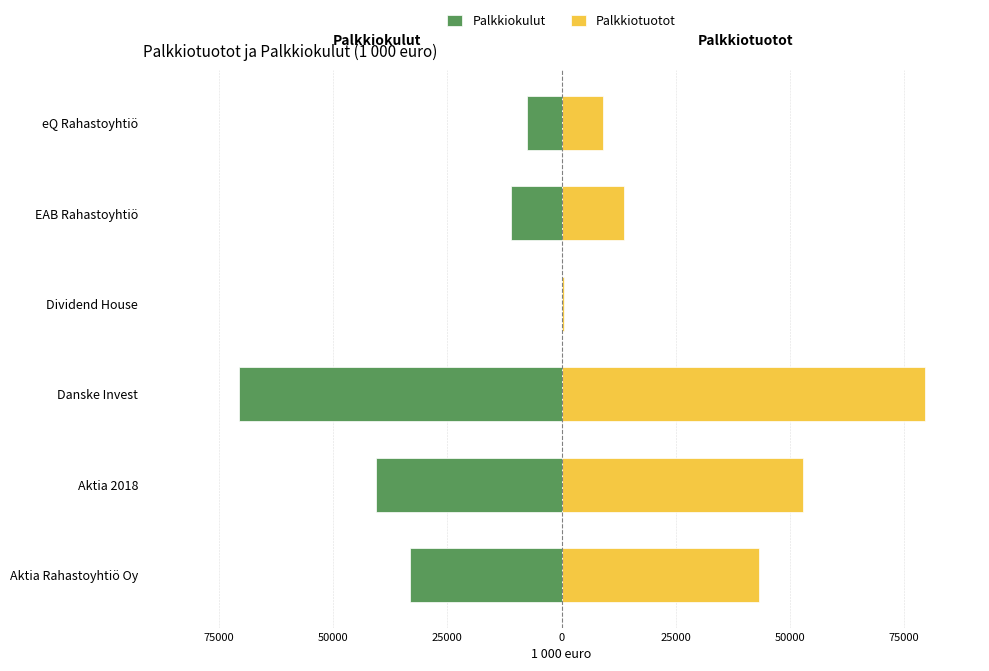

How many bars are there in each group?

2